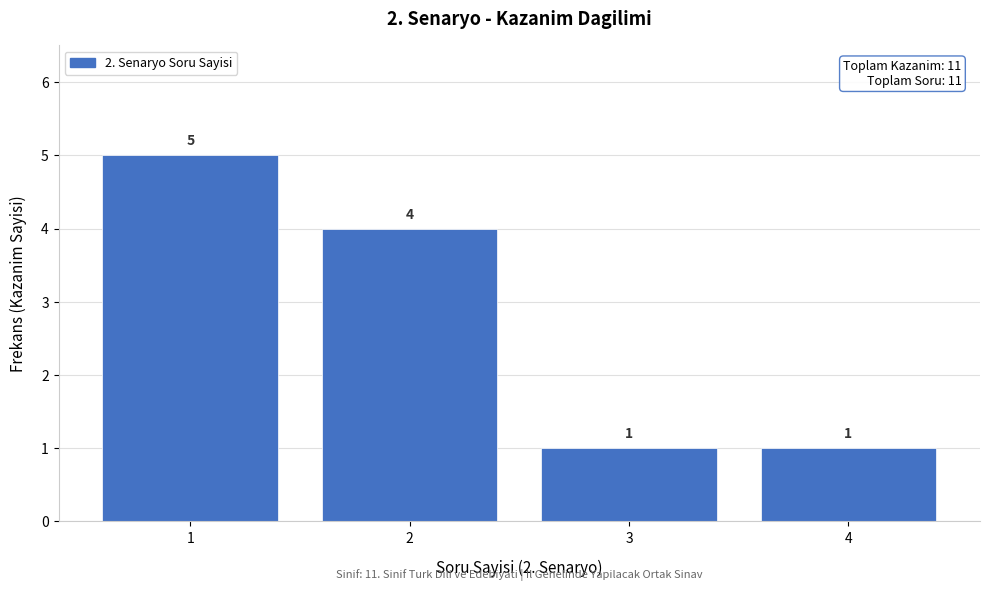

Reading left to right, transcribe all the data shown in this chart.

1=5	2=4	3=1	4=1